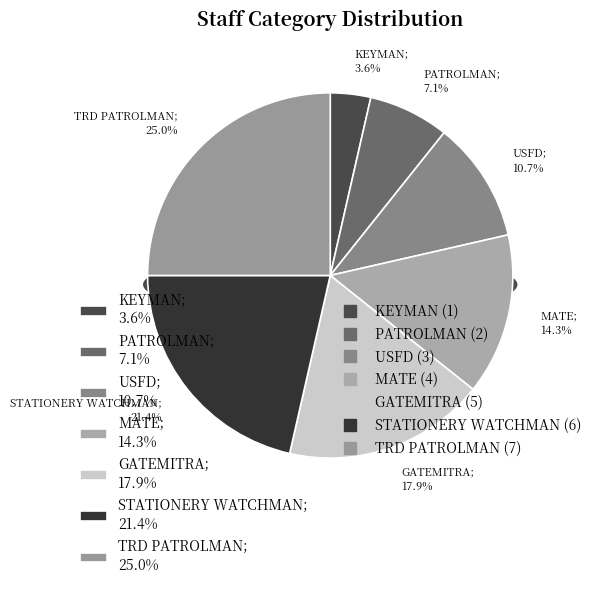

Which slice is the largest?

TRD PATROLMAN